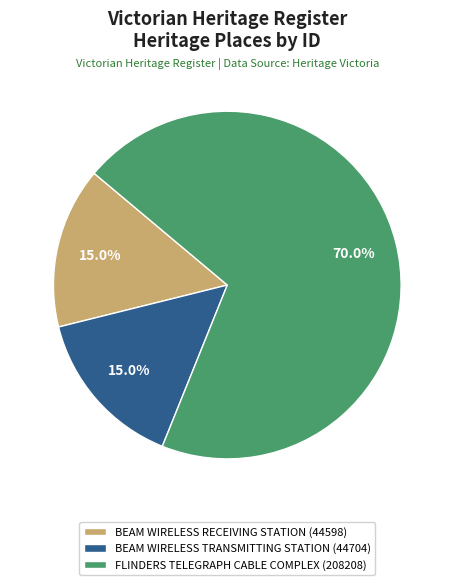

Approximately how many times larger is the value at FLINDERS TELEGRAPH CABLE COMPLEX (208208) compared to BEAM WIRELESS TRANSMITTING STATION (44704)?

4.7